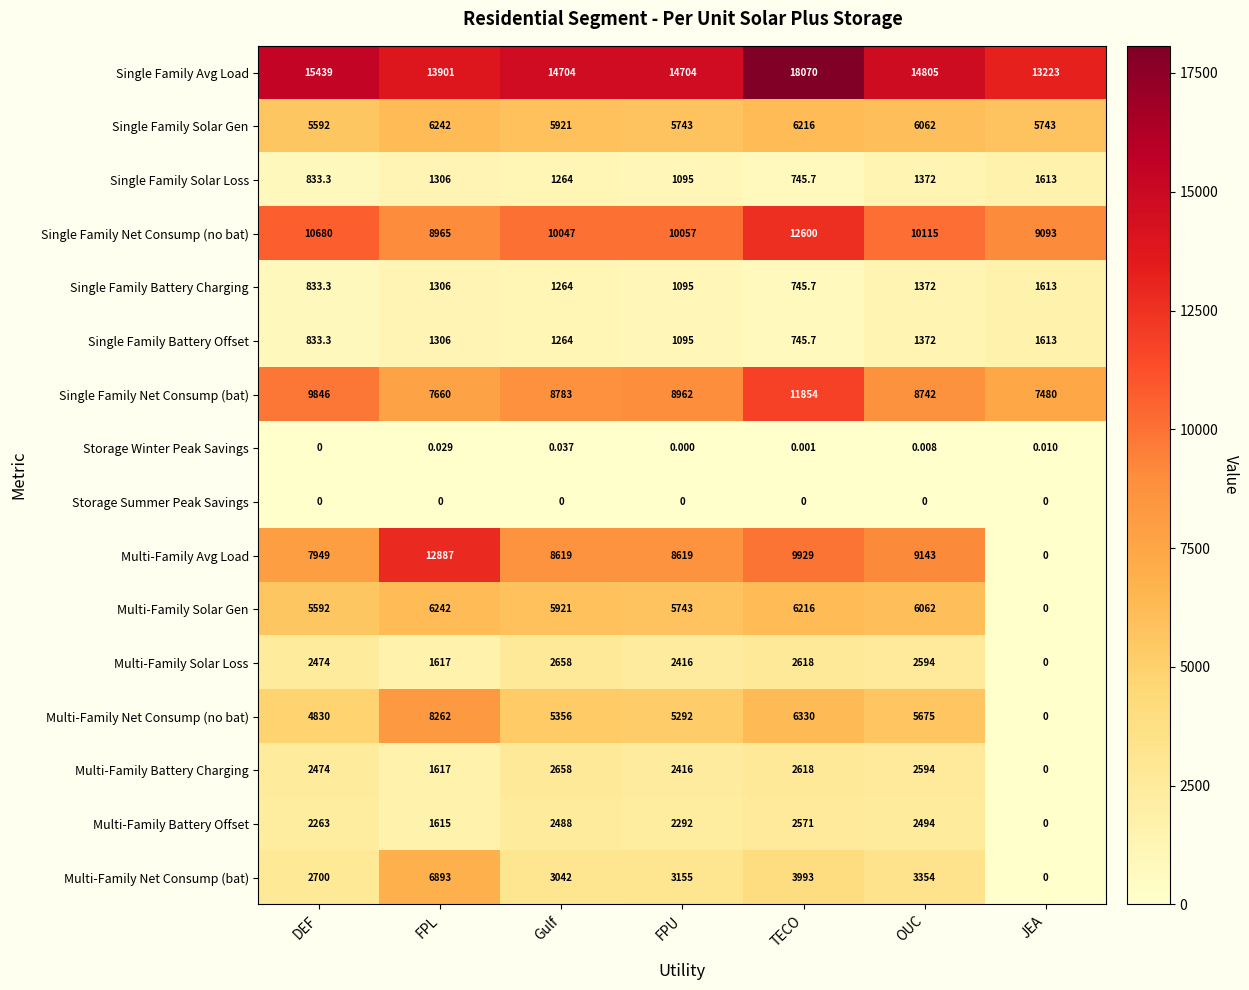

Which series has the widest spread of values?

Multi-Family Avg Load